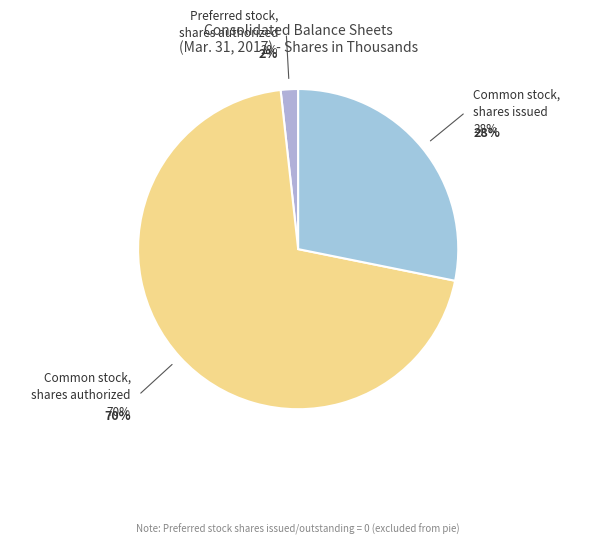

What is the largest slice in the pie chart?

Common stock, shares authorized